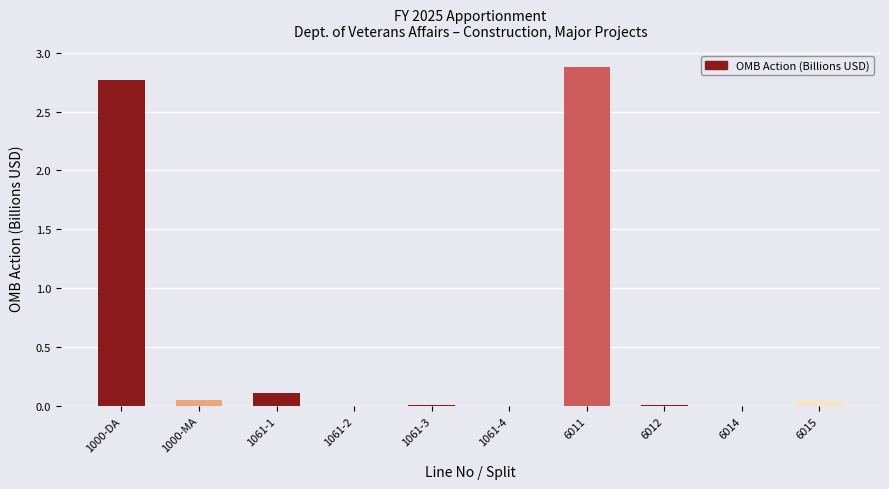

What is the sum of all values?

5.9